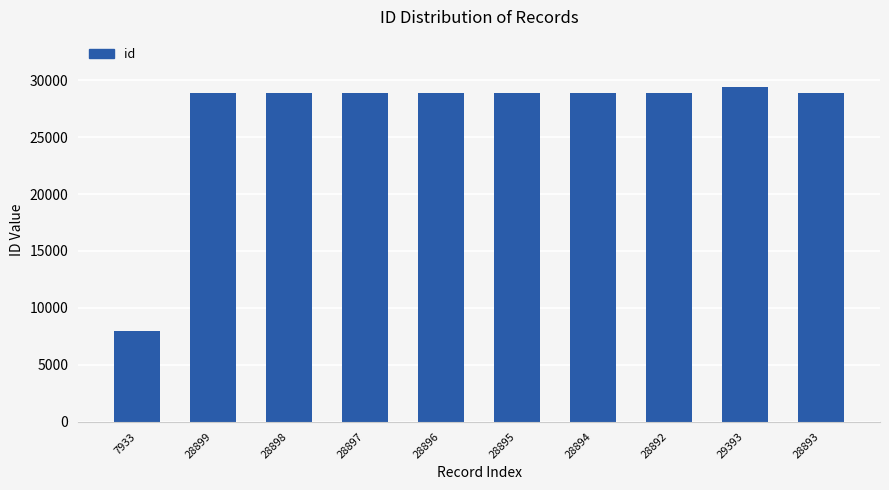

What is the difference between the values at 28894 and 28898?

4